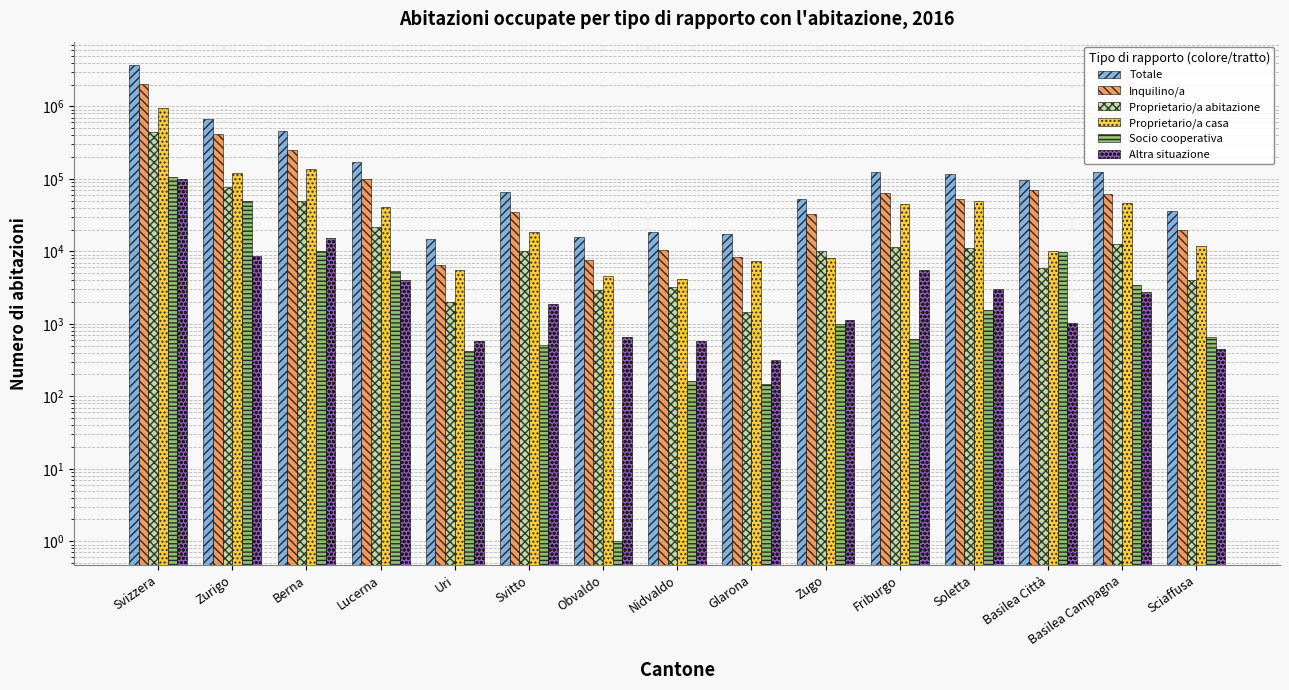

Does the chart contain any negative values?

No